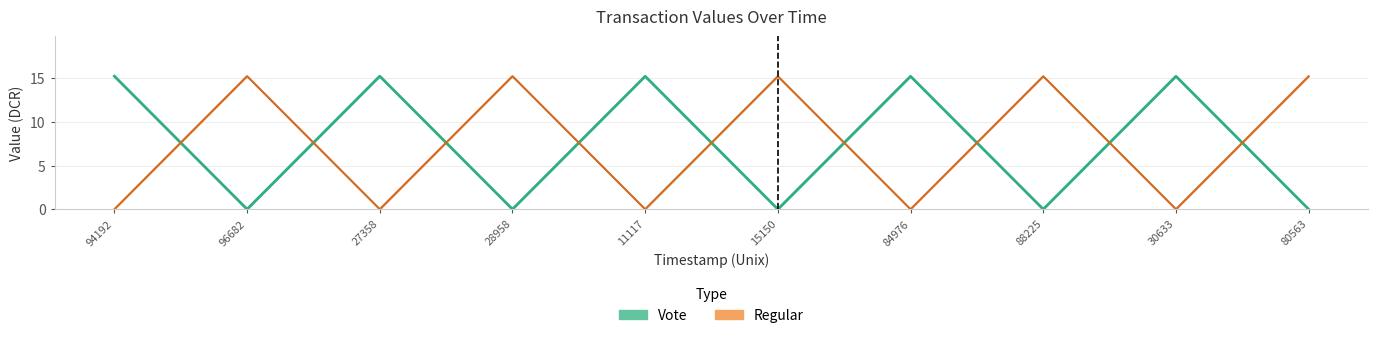

List the labels in order of Regular value, largest first.

96682, 28958, 15150, 88225, 80563, 94192, 27358, 11117, 84976, 30633